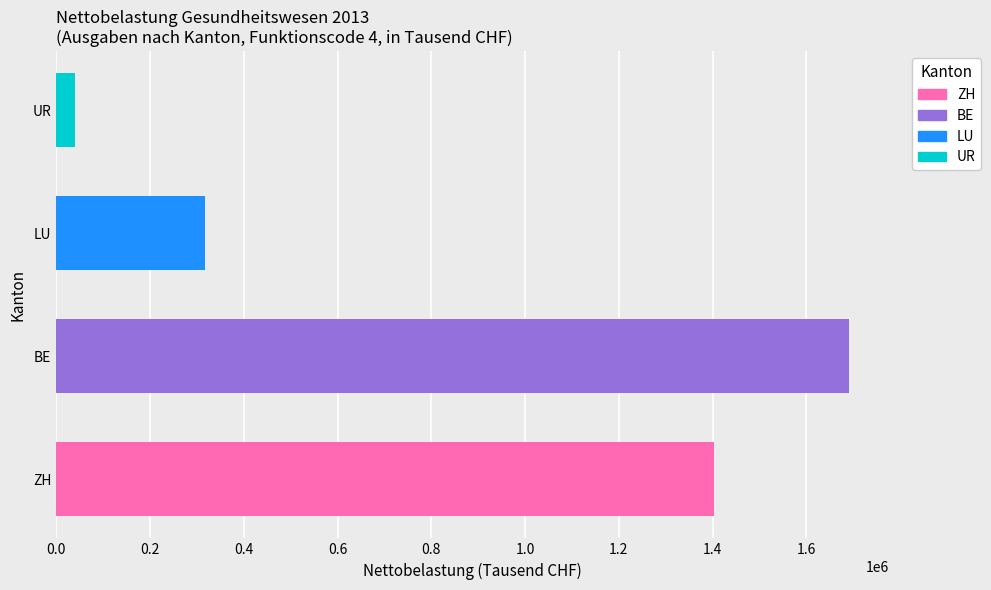

Reading bottom to top, list all the values displayed in this chart.

ZH=1401834.6	BE=1691078.3	LU=318212.2	UR=39508.2